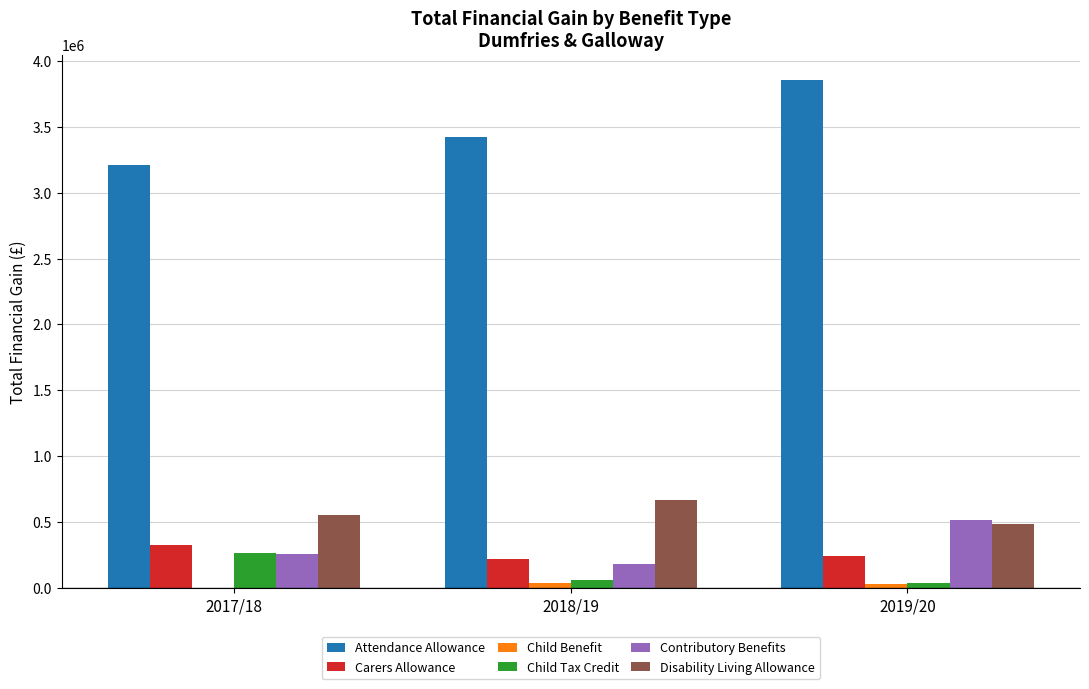

Which series has the largest range (max minus min)?

Attendance Allowance